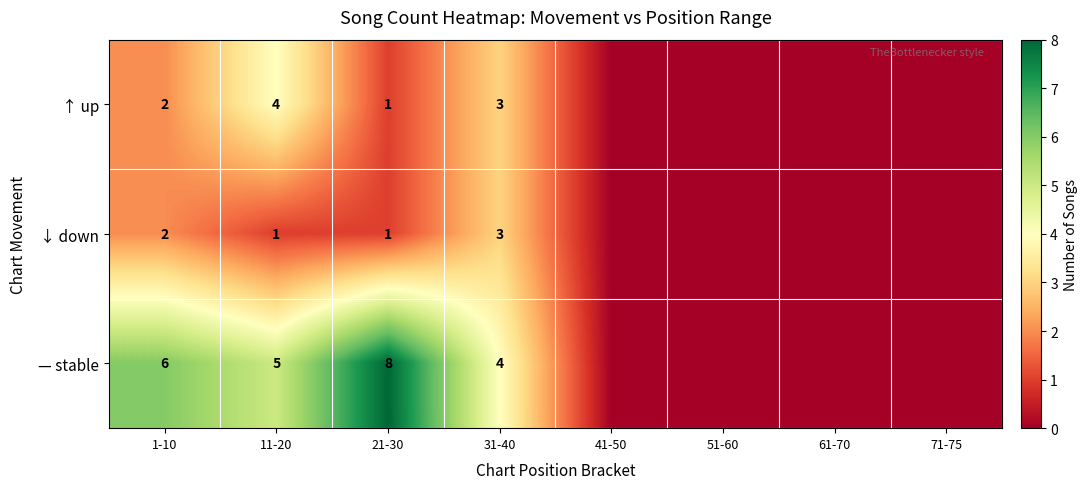

What is the difference between the highest and lowest values at 1-10?

4